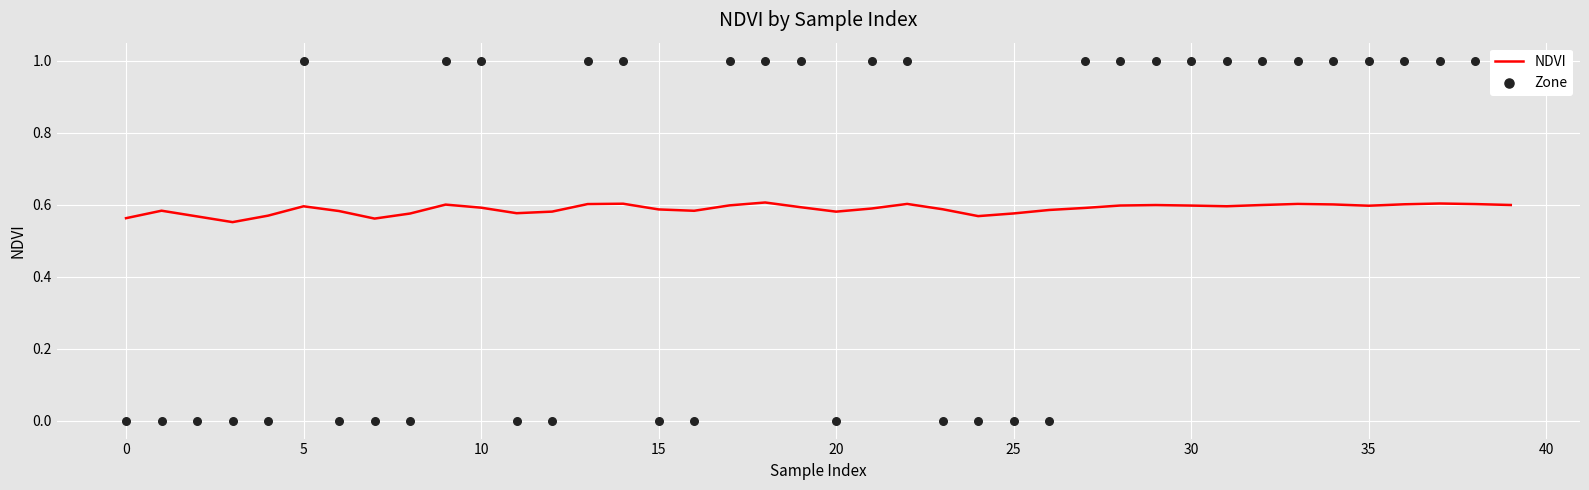

At which category is the sum across all series the highest?

18